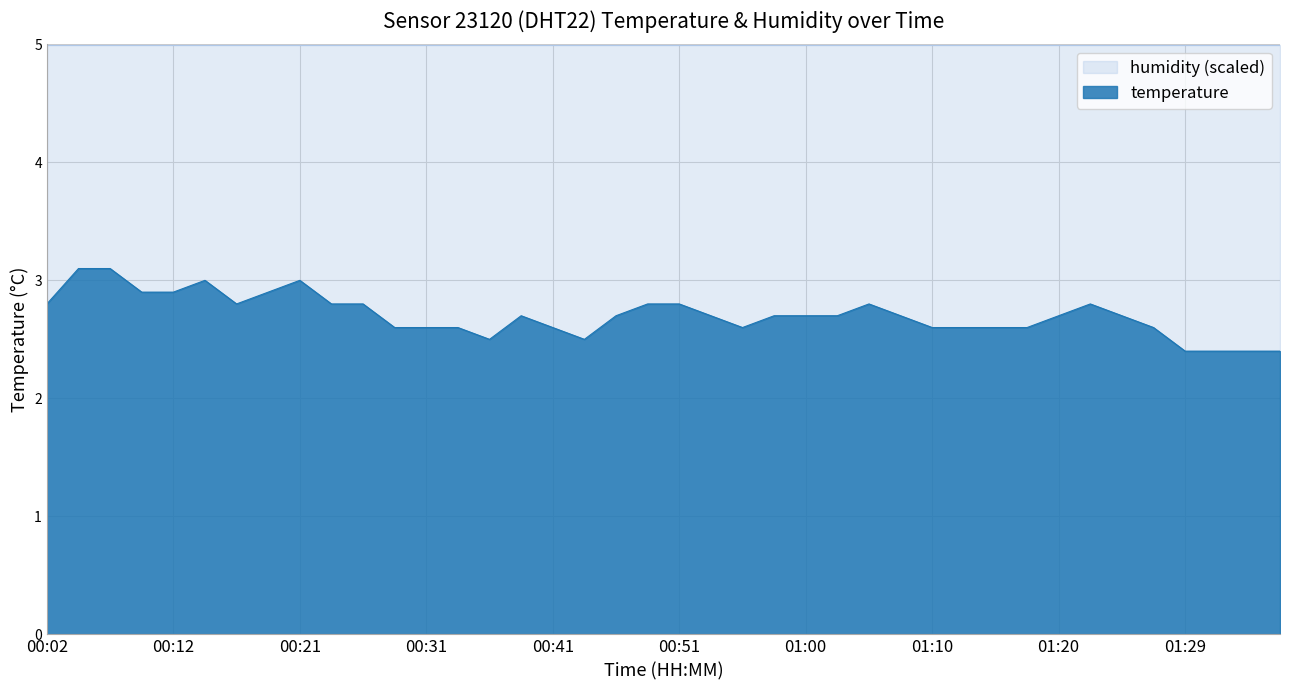

Reading right to left, list all the values displayed in this chart.

2.4	2.4	2.4	2.4	2.6	2.7	2.8	2.7	2.6	2.6	2.6	2.6	2.7	2.8	2.7	2.7	2.7	2.6	2.7	2.8	2.8	2.7	2.5	2.6	2.7	2.5	2.6	2.6	2.6	2.8	2.8	3.0	2.9	2.8	3.0	2.9	2.9	3.1	3.1	2.8